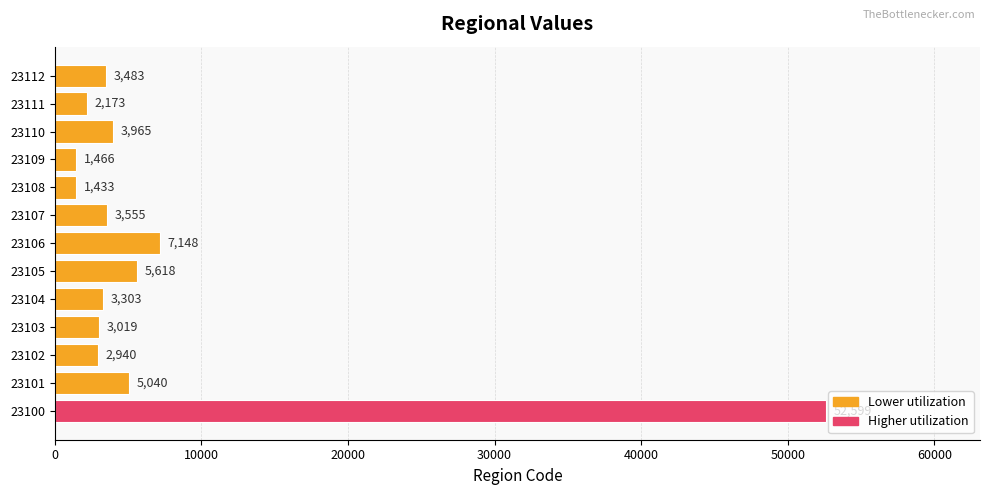

Where is the data nearest to the value 27016?

23106